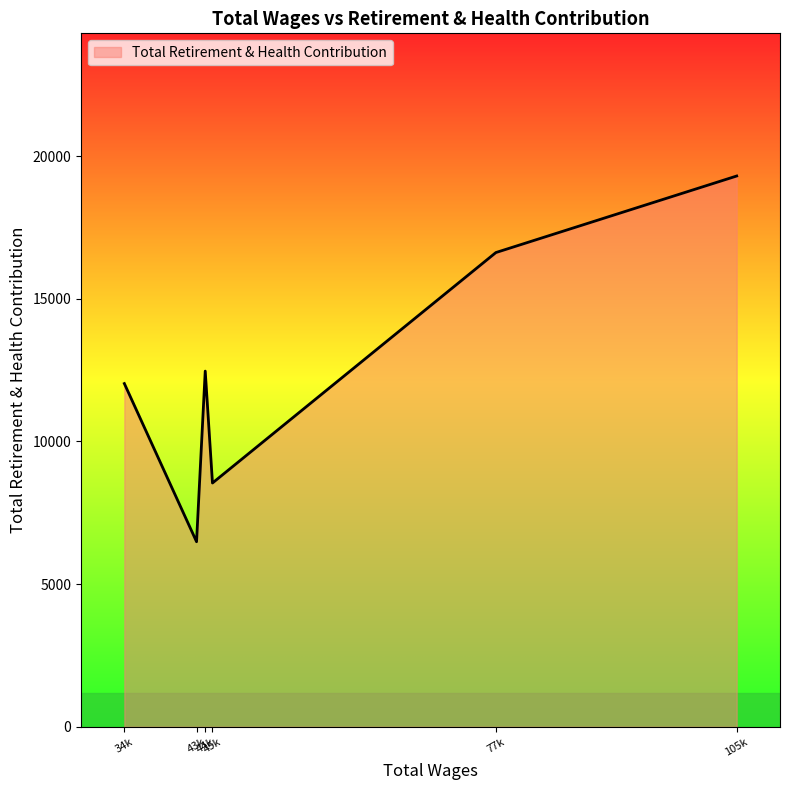

Count the number of categories in the chart.

6